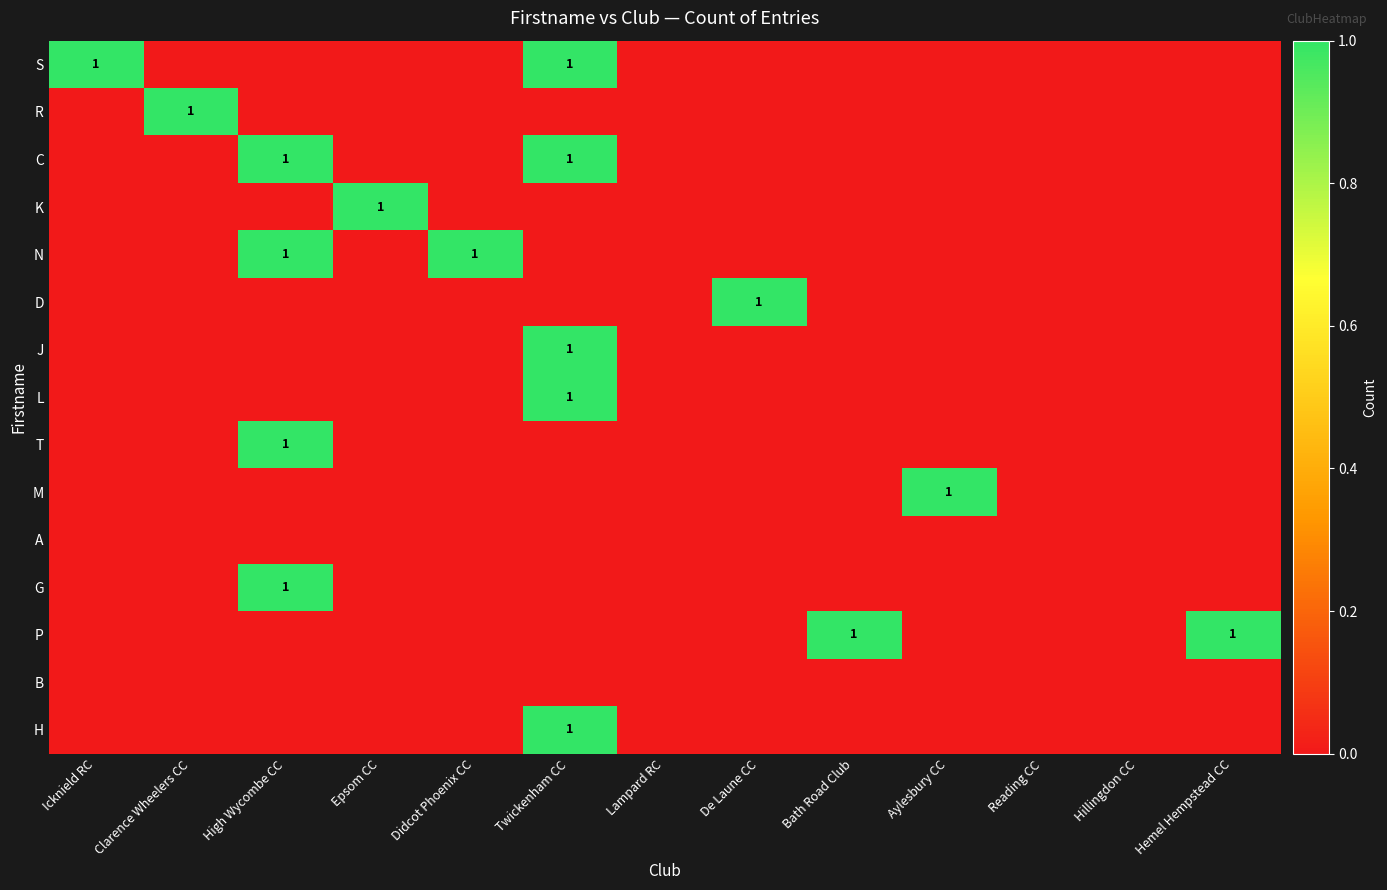

What is the total value across all series at Hemel Hempstead CC?

1